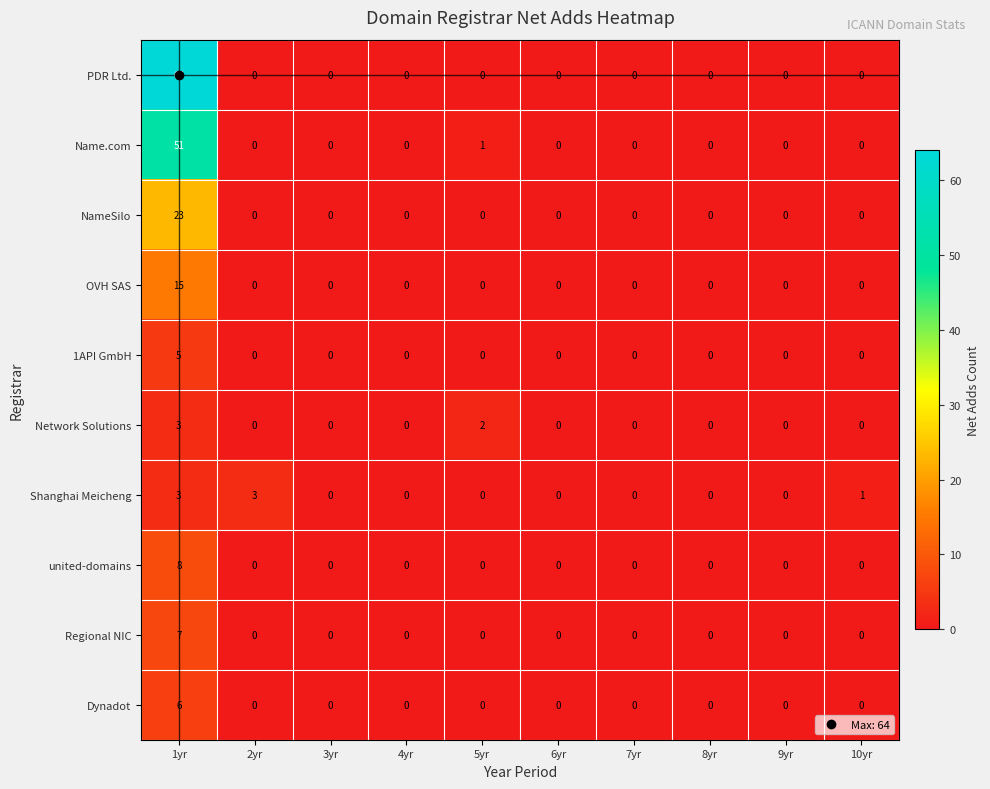

Count the Network Solutions values in the range 0 to 1.

8